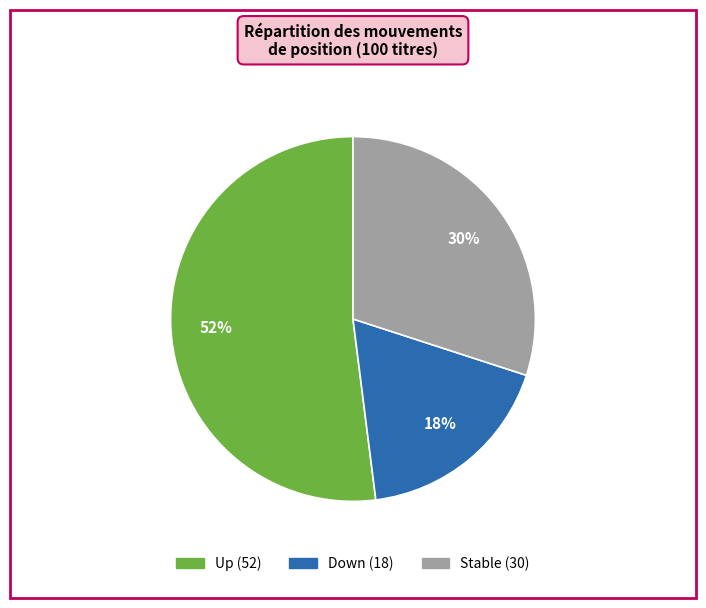

Is there any slice that represents more than half of the pie?

Yes